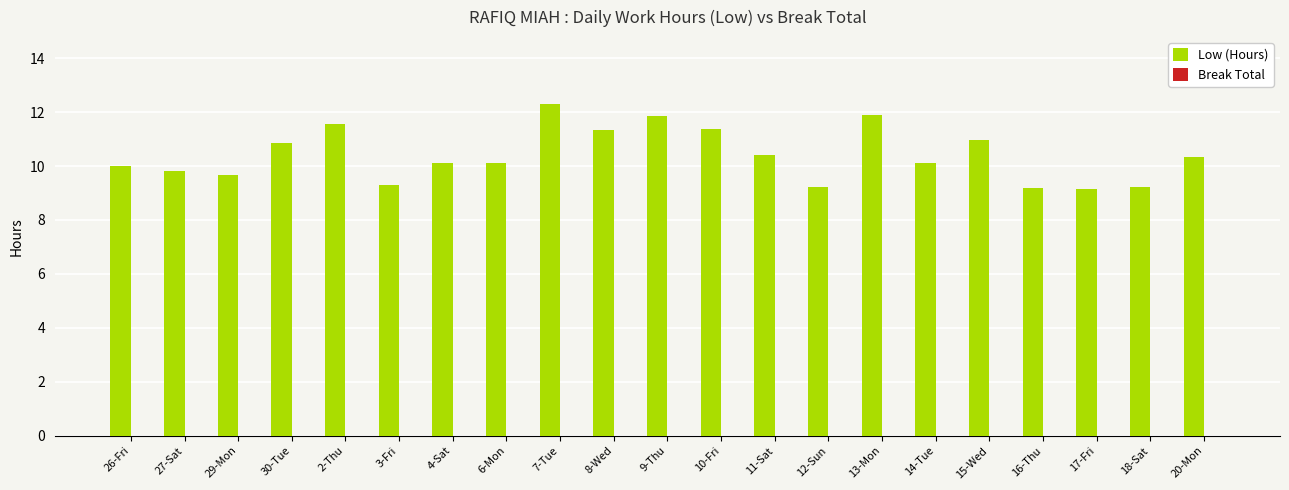

Is it true that the value at 4-Sat is 10.1?

True